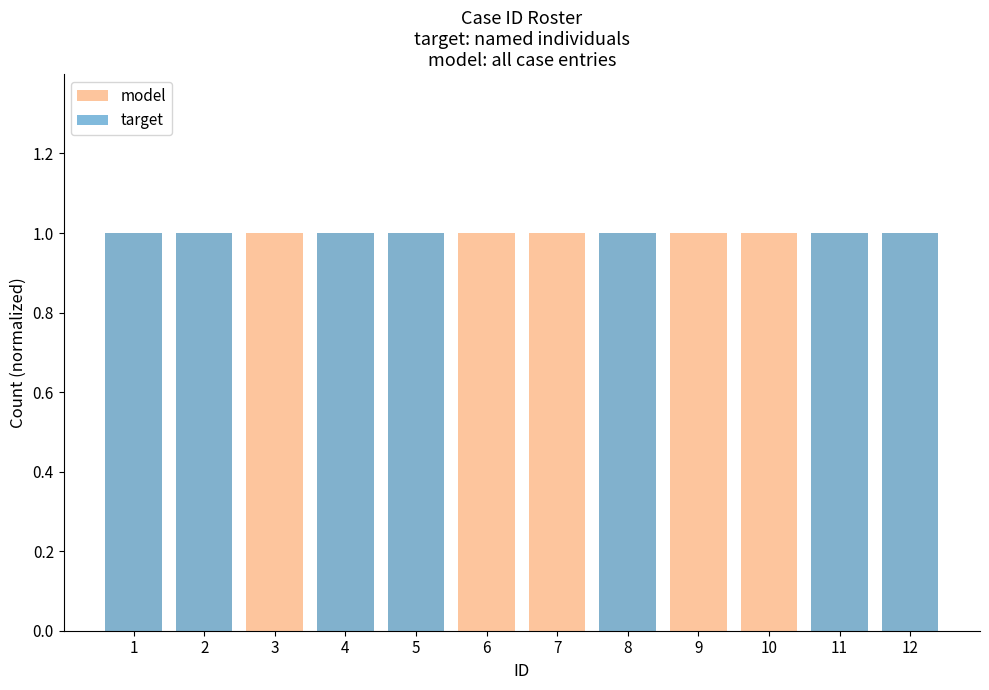

At how many categories does at least one series exceed 0?

12